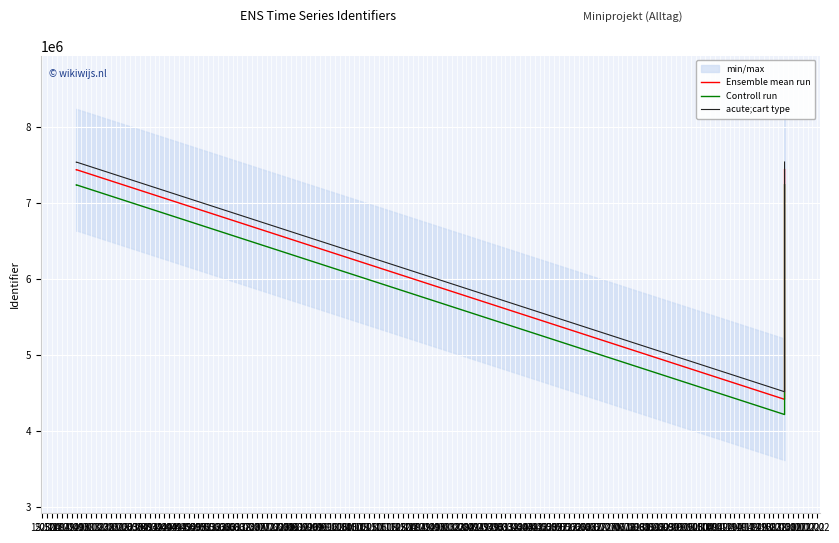

What is the label of the 8th point from the left?

19.01